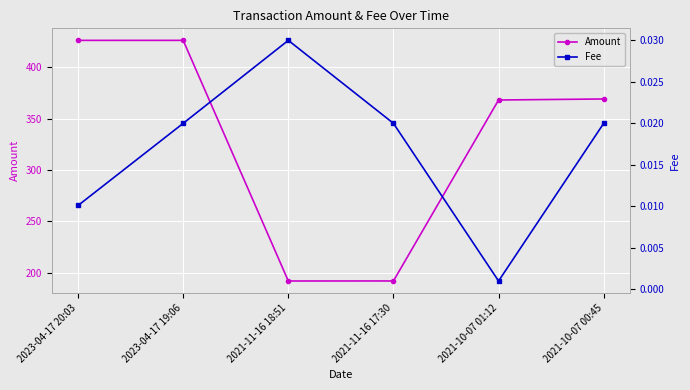

True or false: Fee and Amount intersect in this chart.

False